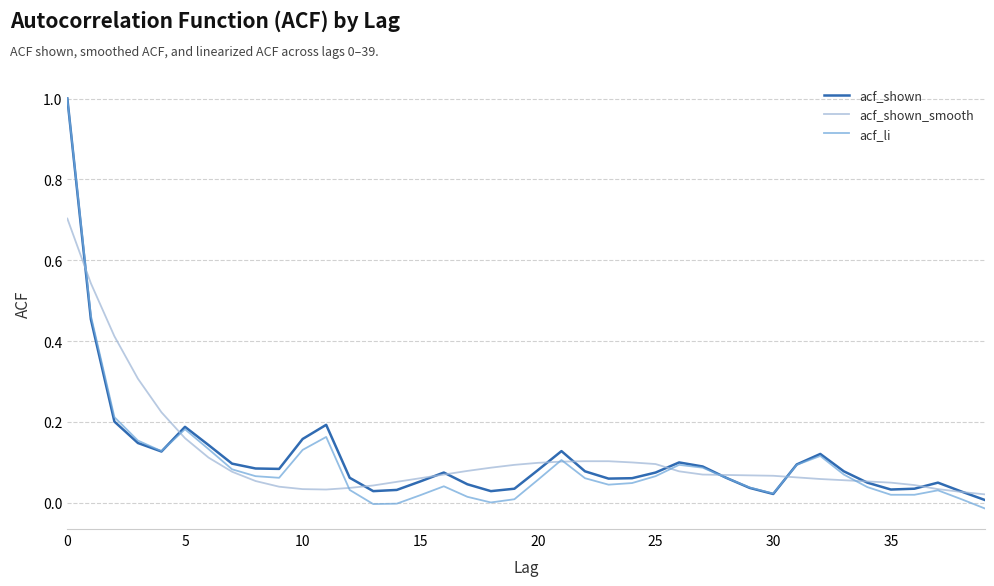

Which series has the widest spread of values?

acf_li